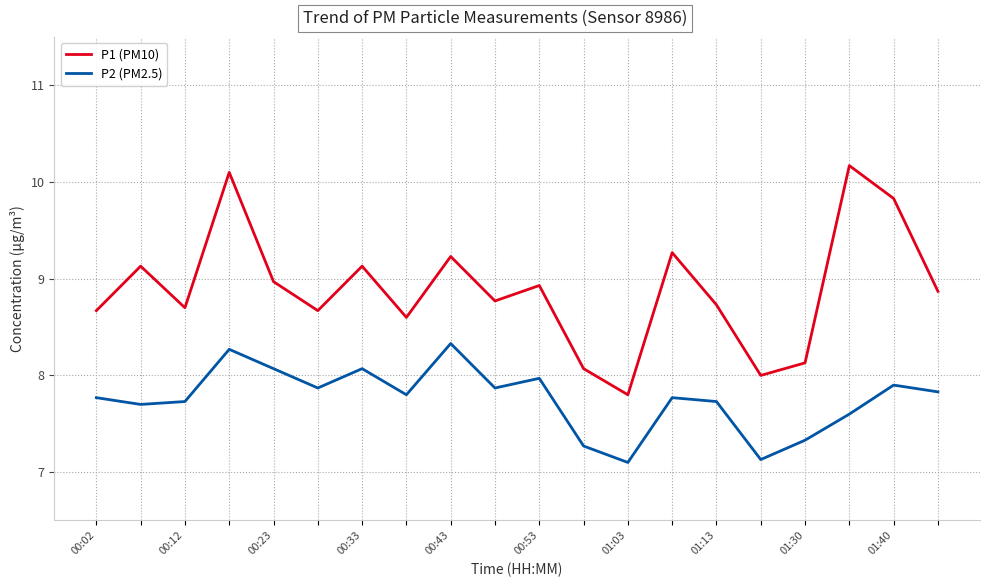

What is the maximum value shown in the chart?

10.2